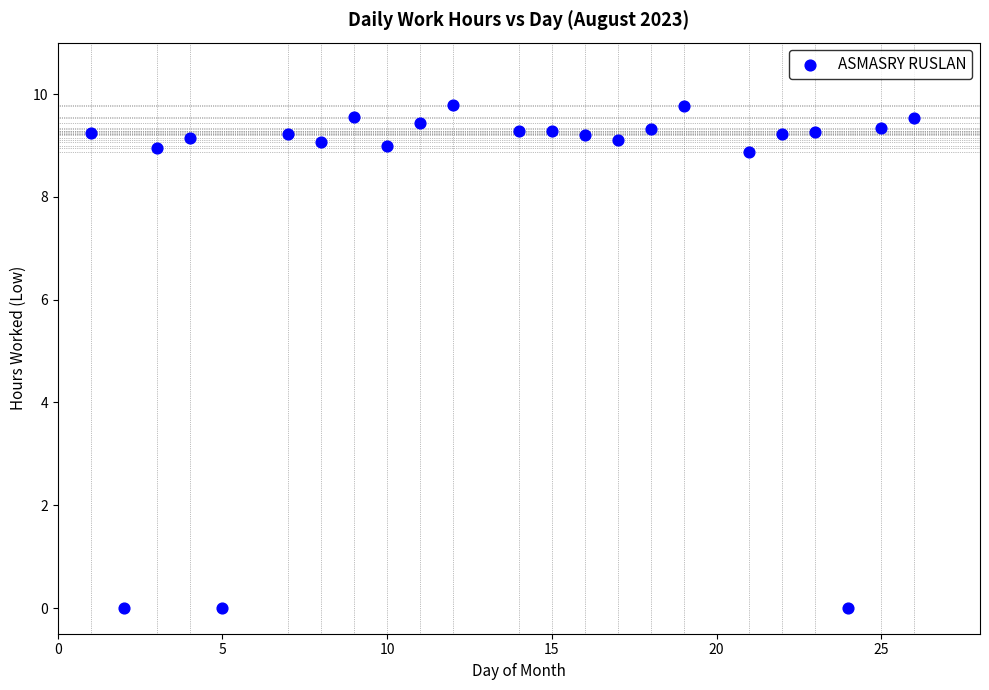

What is the range of X values (max minus min)?

25.0